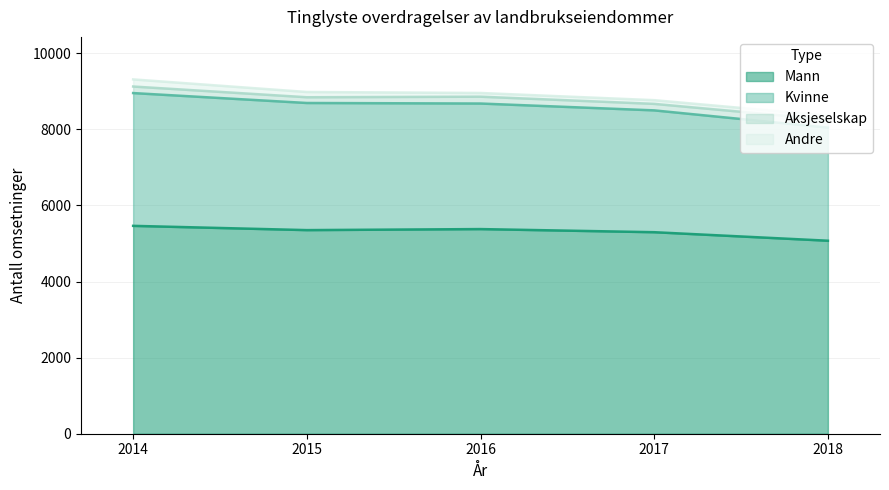

What is the lowest value of the Mann series?

5074